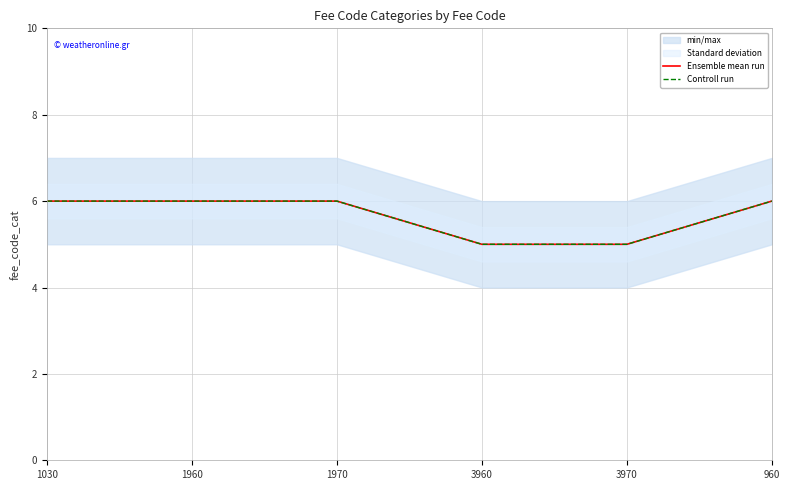

True or false: Ensemble mean run and Controll run intersect in this chart.

False